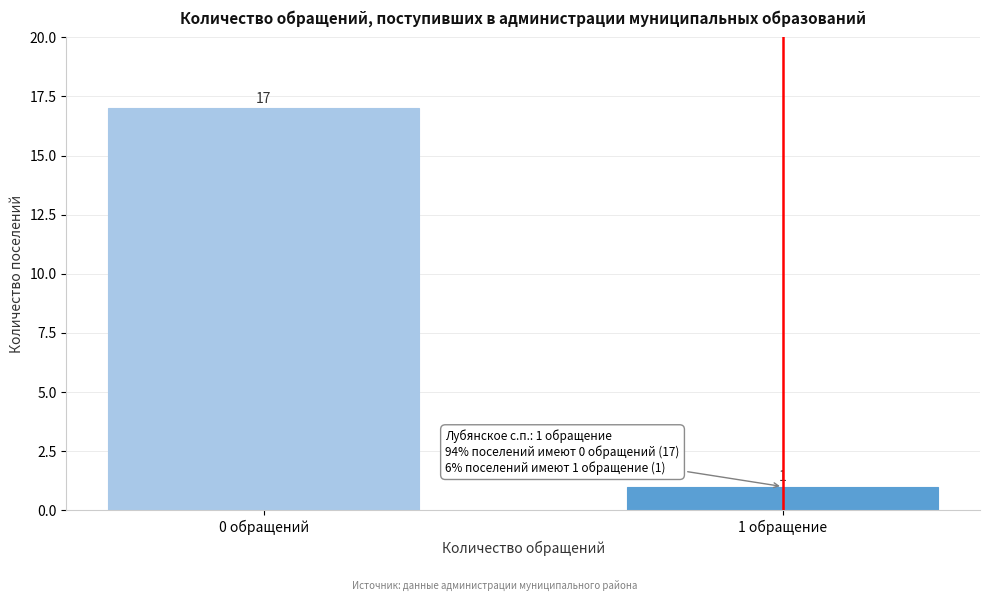

Reading right to left, list all the values displayed in this chart.

1 обращение=1	0 обращений=17